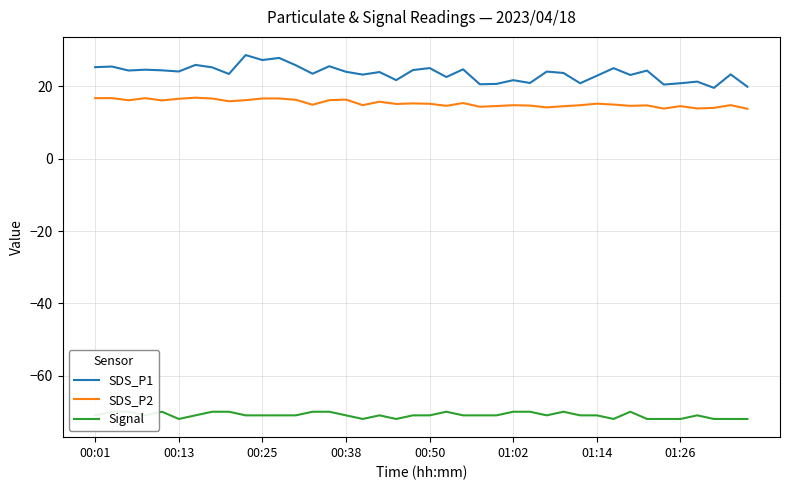

The value of SDS_P2 at 00:38 is 16.4. True or false?

True